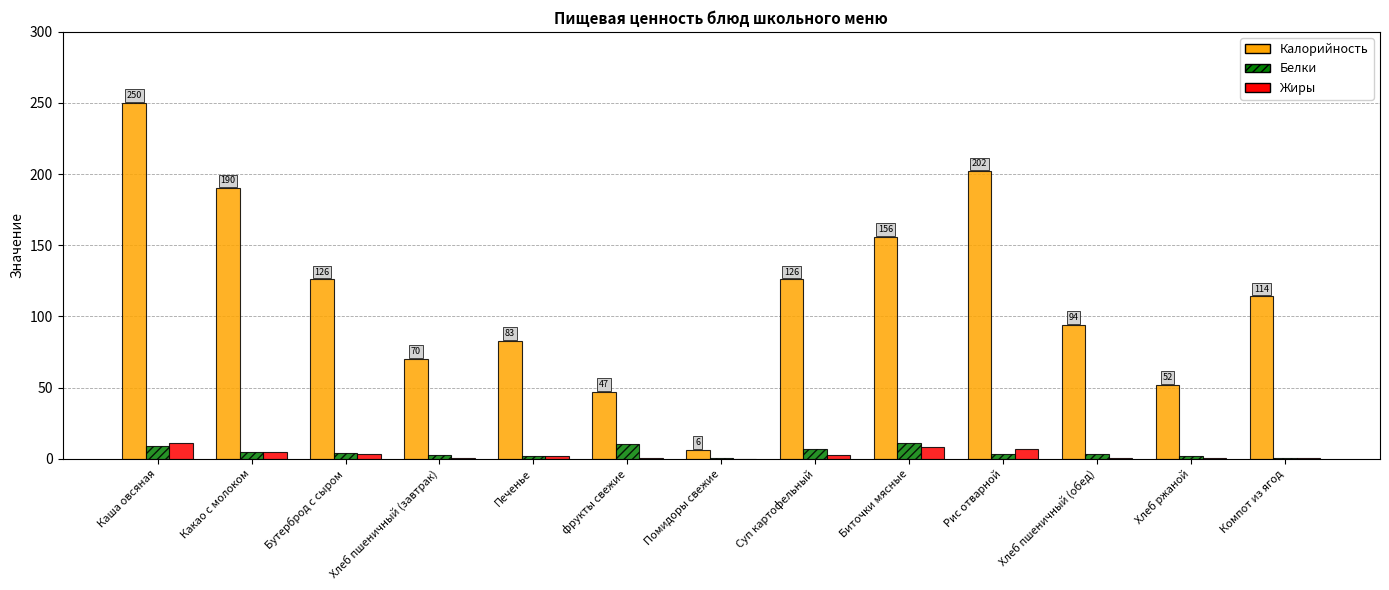

At which category is the sum across all series the highest?

Каша овсяная